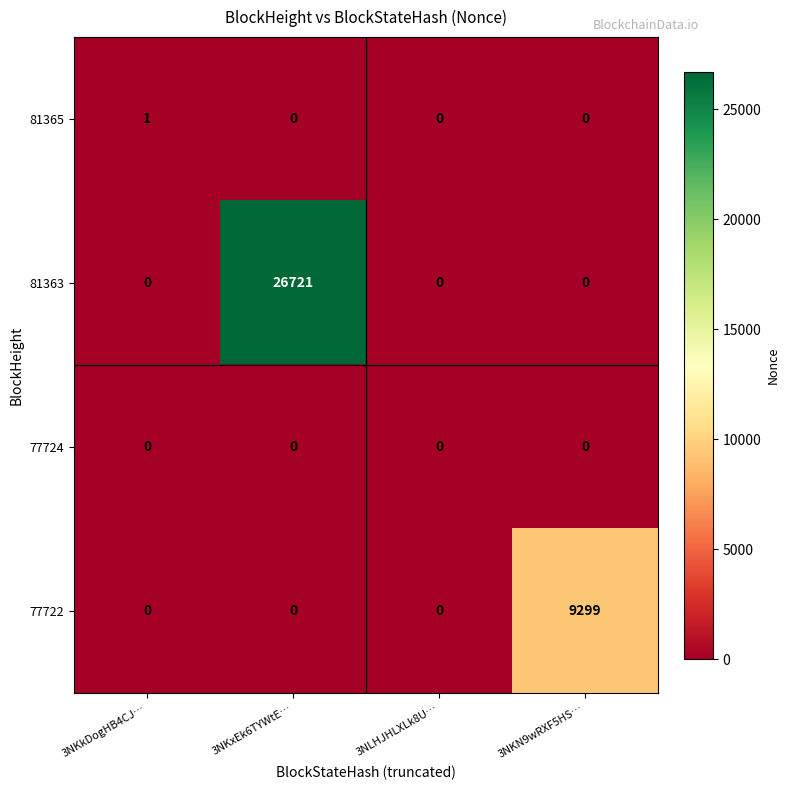

Which series has the widest spread of values?

81363